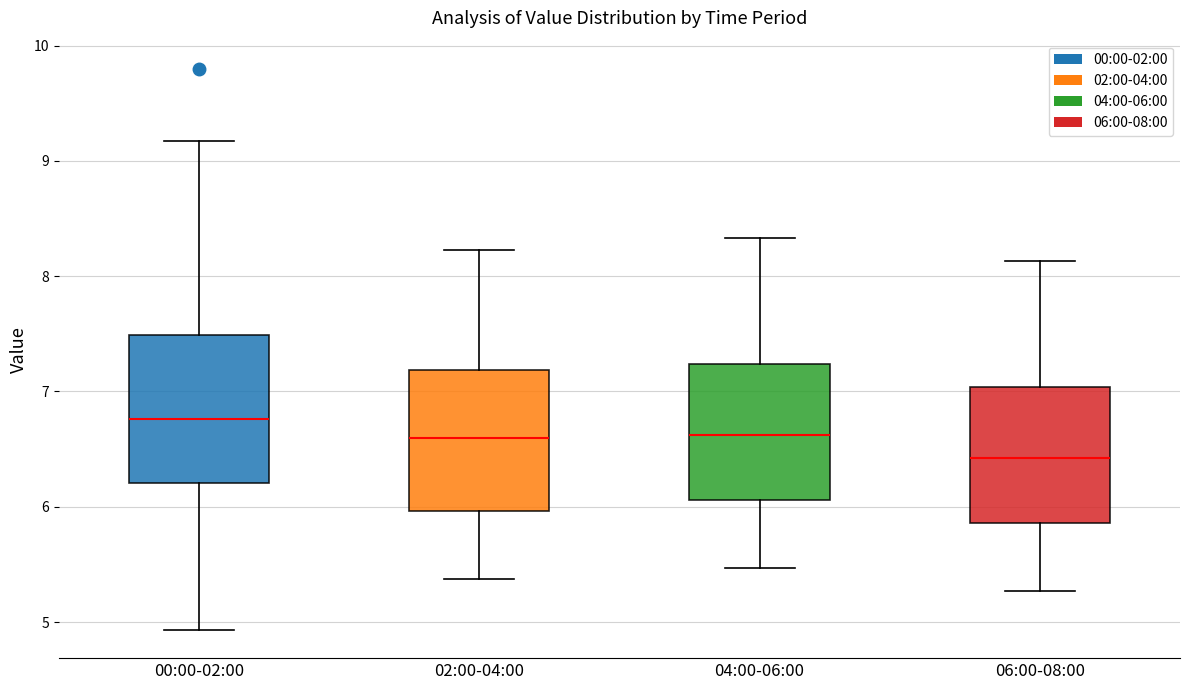

Where does the median line of the box for 06:00-08:00 sit on the y-axis? The values are not printed on the chart, so give them approximately, as read against the axis.

6.4